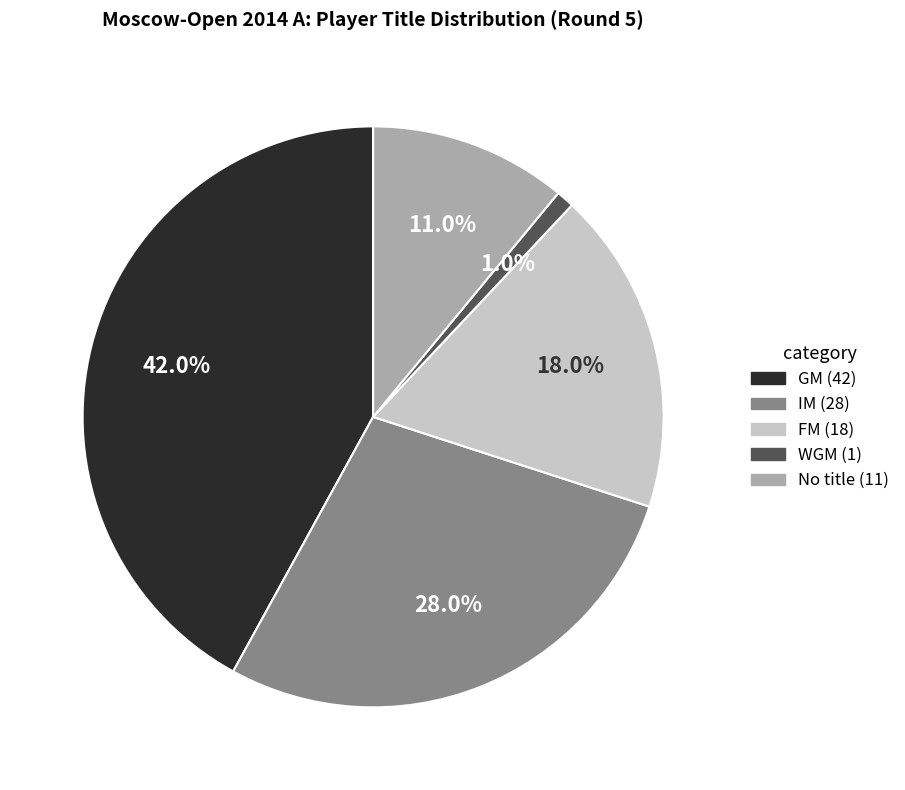

Does any single category account for the majority?

No